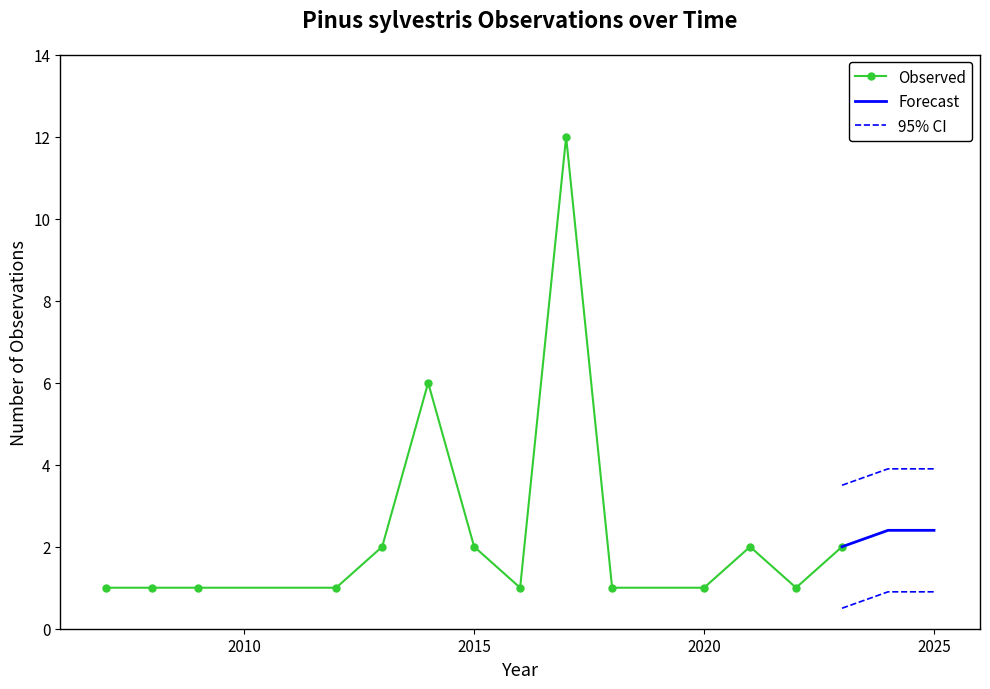

Is it true that the value at 2016 is 1?

True